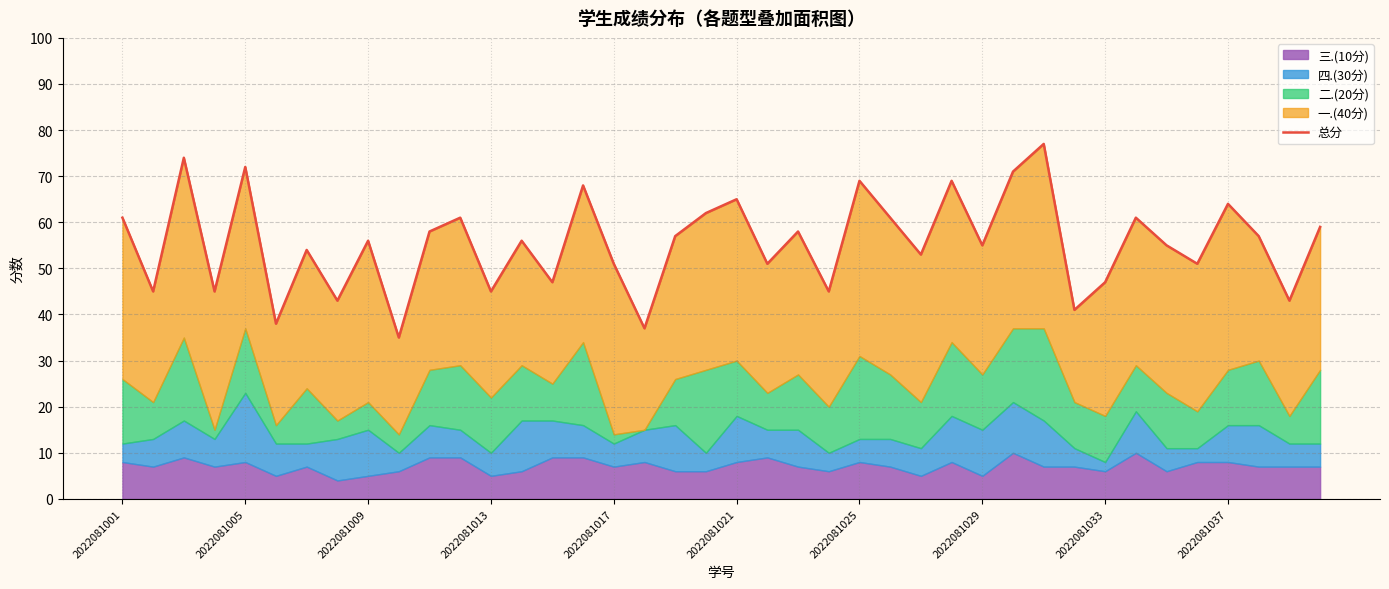

The chart shows a value of 59 at 39. True or false?

True